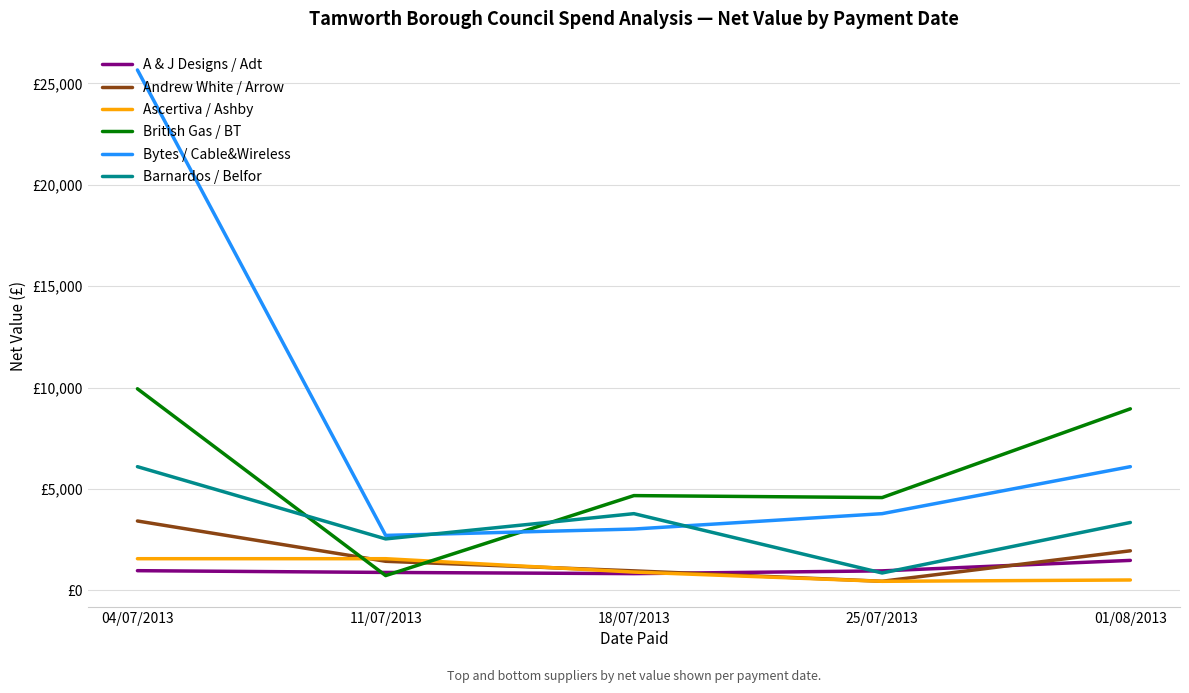

What are all the series names shown in the legend?

A & J Designs / Adt, Andrew White / Arrow, Ascertiva / Ashby, British Gas / BT, Bytes / Cable&Wireless, Barnardos / Belfor